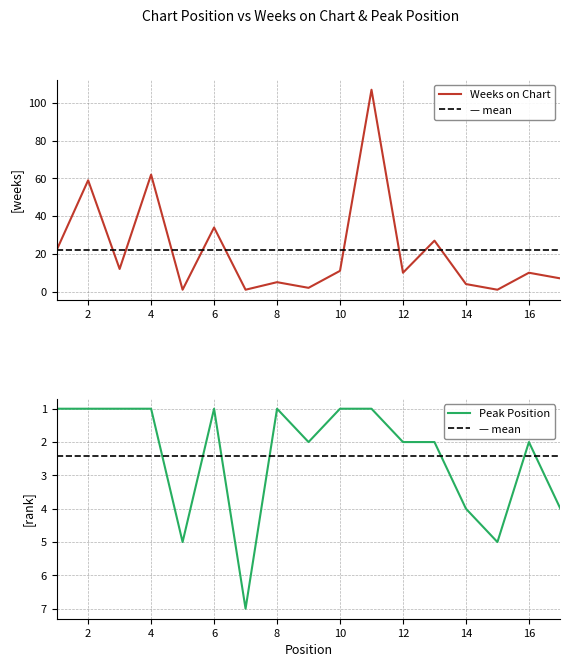

At which category does the chart reach its peak across all series?

11